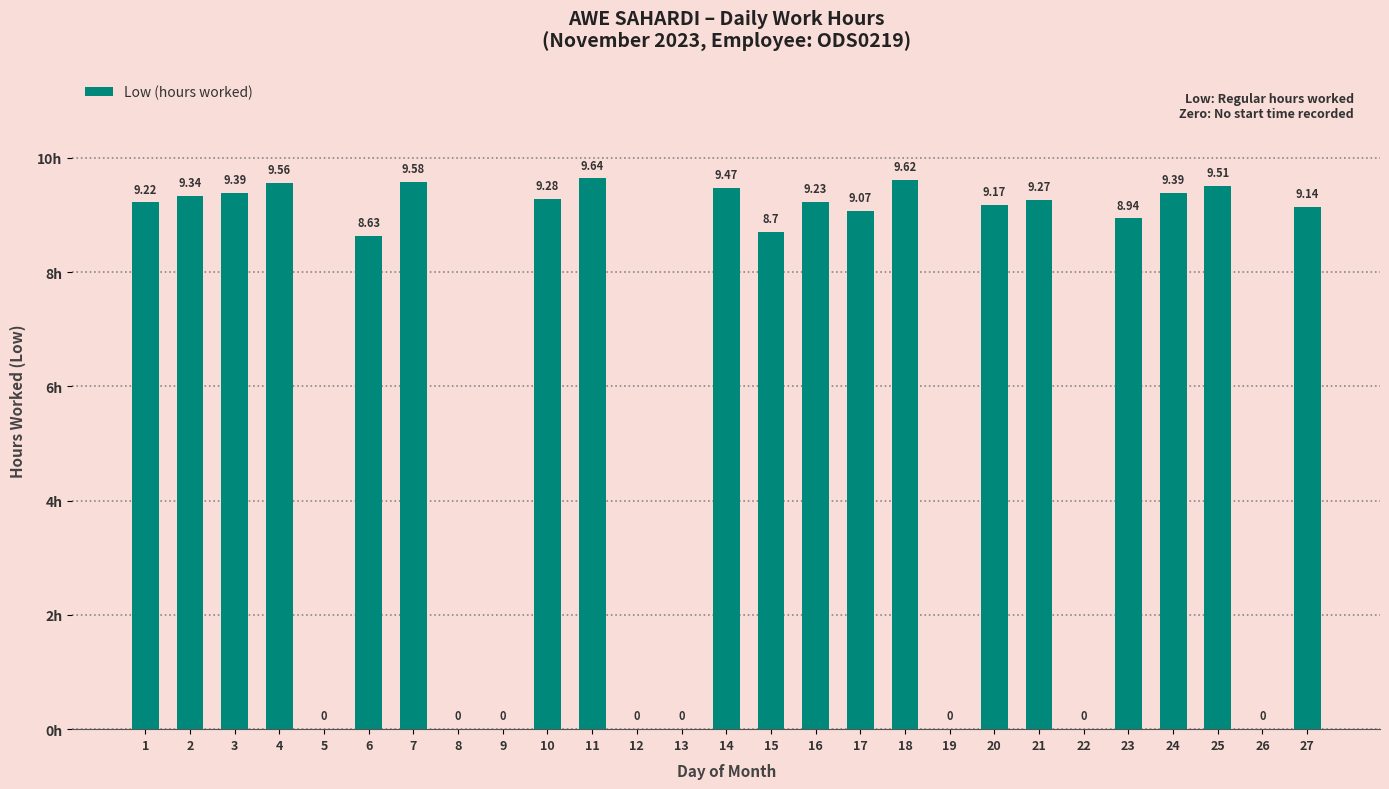

Where does the data first go above 9?

1